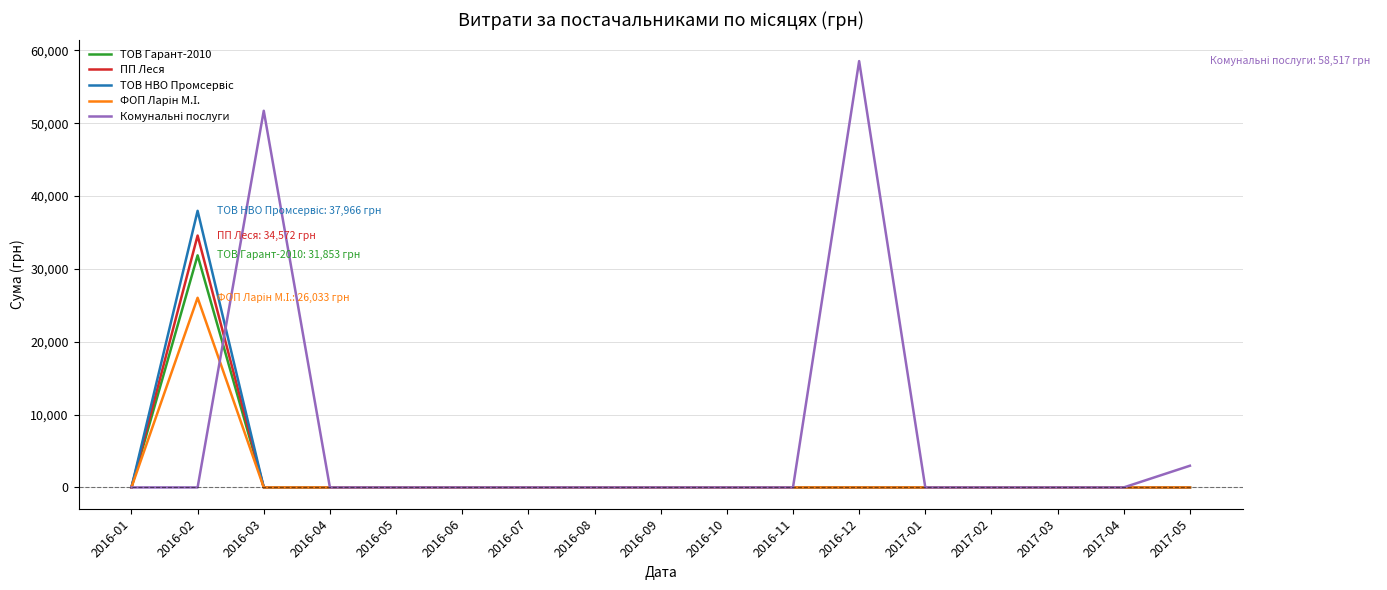

The ПП Леся series shows 34571.9 at 2016-02. True or false?

True